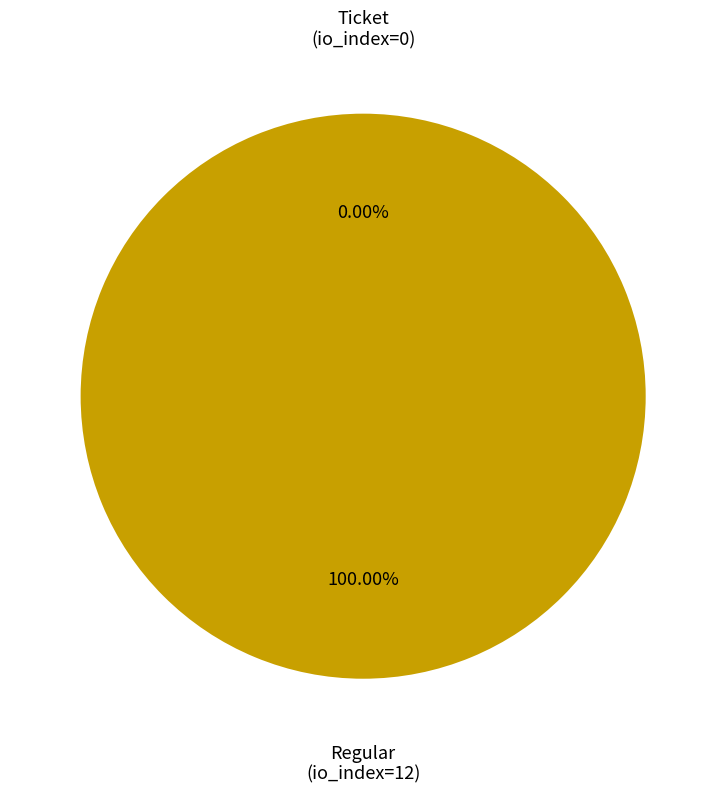

Combined, do Regular (io_index=12) and Ticket (io_index=0) account for over 50%?

Yes